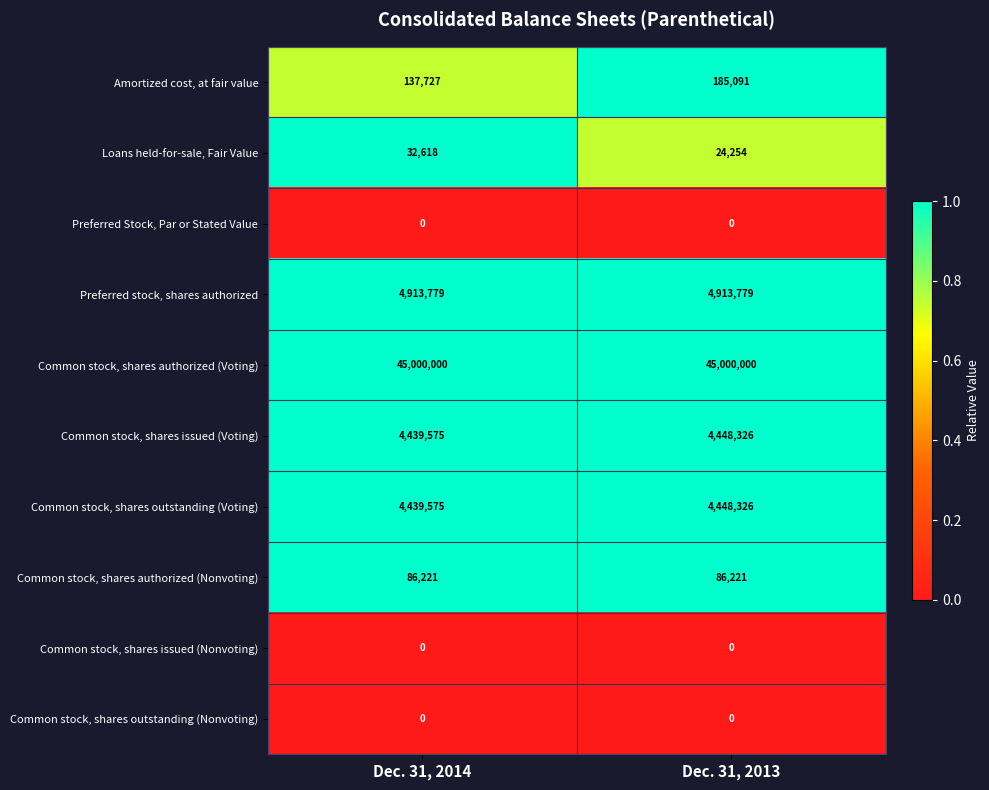

Rank the categories by Common stock, shares outstanding (Voting) value from lowest to highest.

Dec. 31, 2014, Dec. 31, 2013